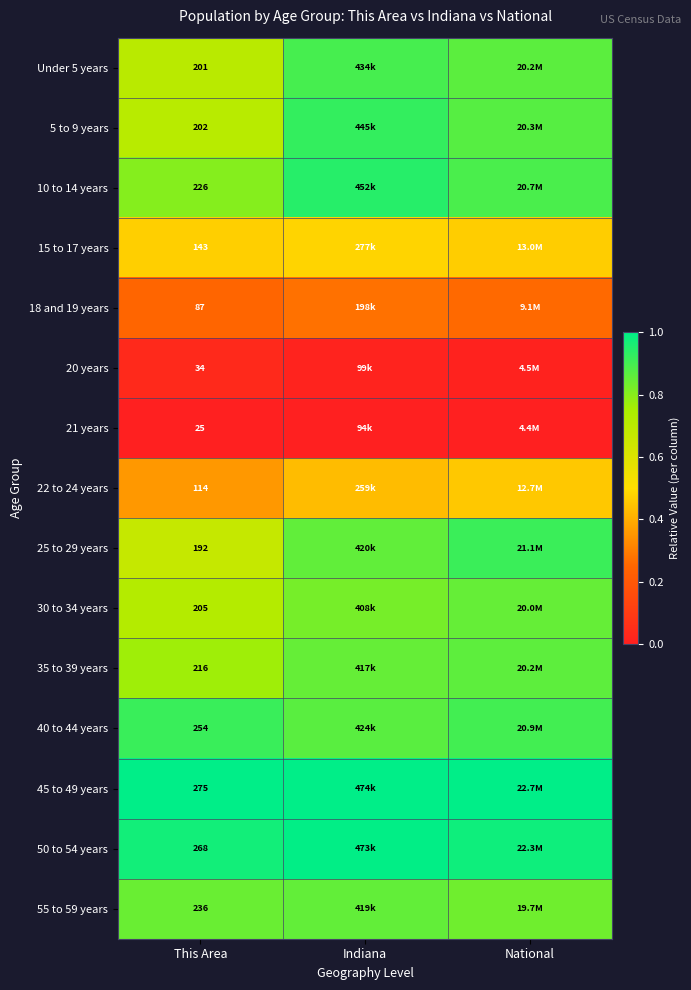

At which category does the chart reach its minimum across all series?

This Area